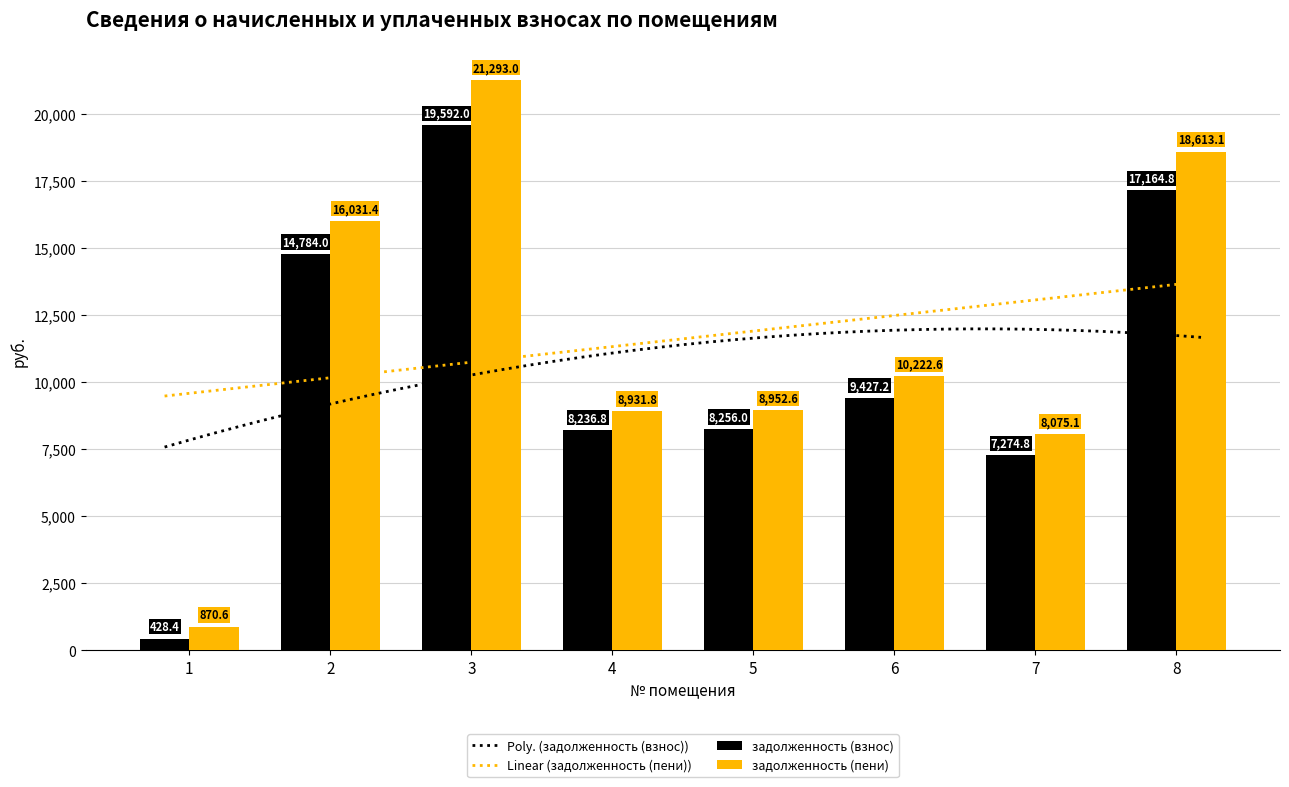

What is the value of the задолженность (взнос) bar at the 8th from the left?

17164.8